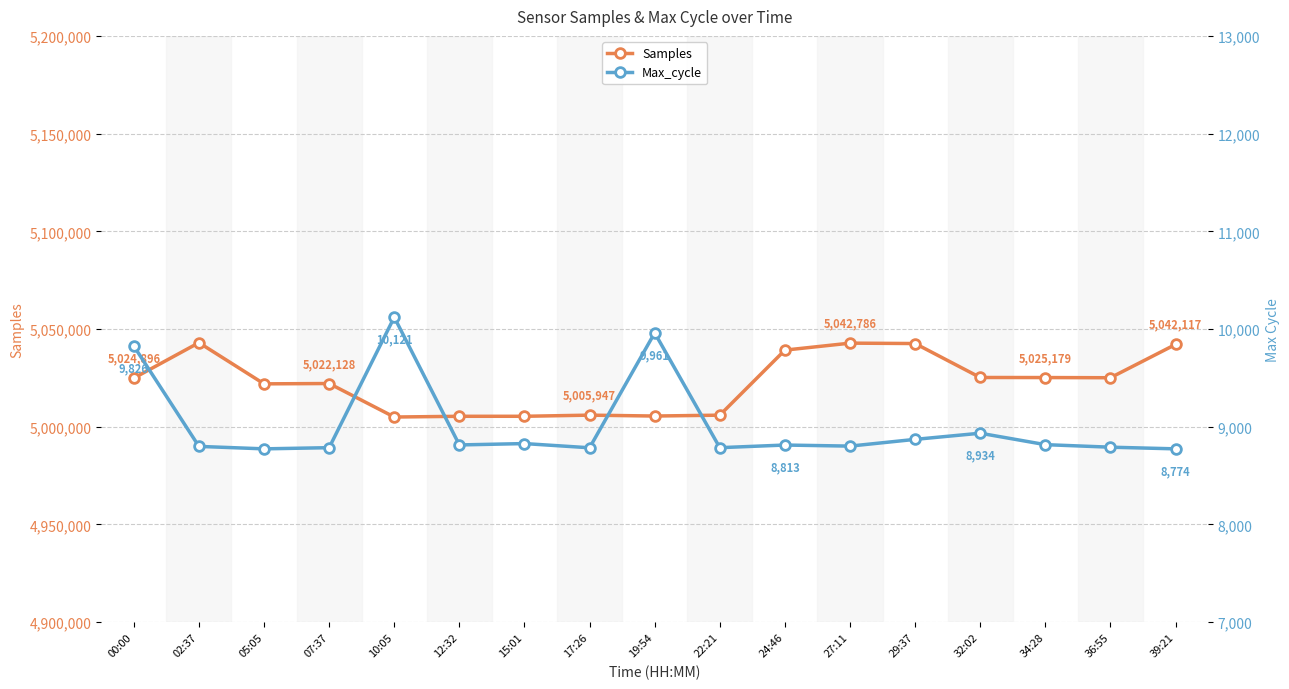

Rank the series at 15:01 from highest to lowest value.

Samples, Max_cycle